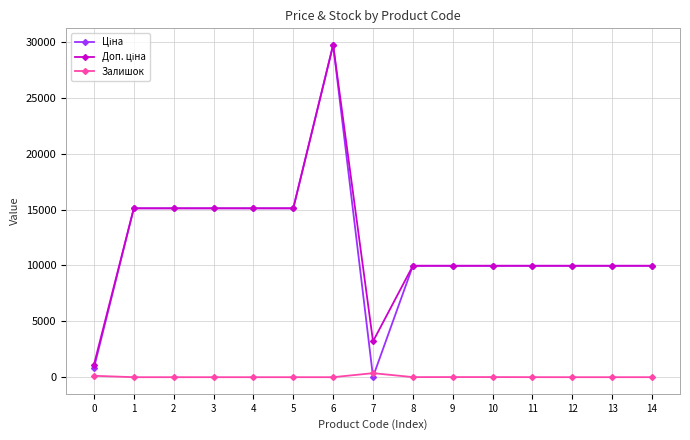

At which category is the sum across all series the highest?

6